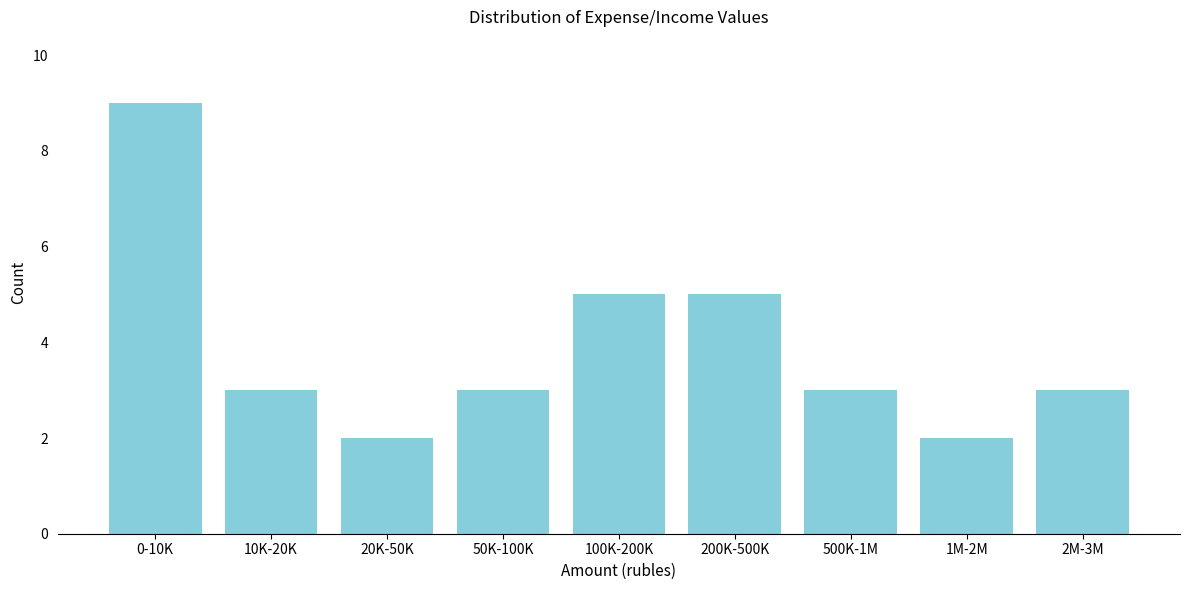

Reading left to right, list all the values displayed in this chart.

9	3	2	3	5	5	3	2	3